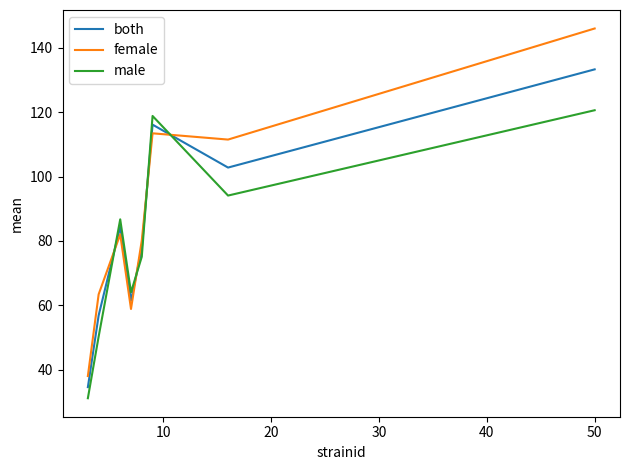

Count the number of data series in this chart.

3